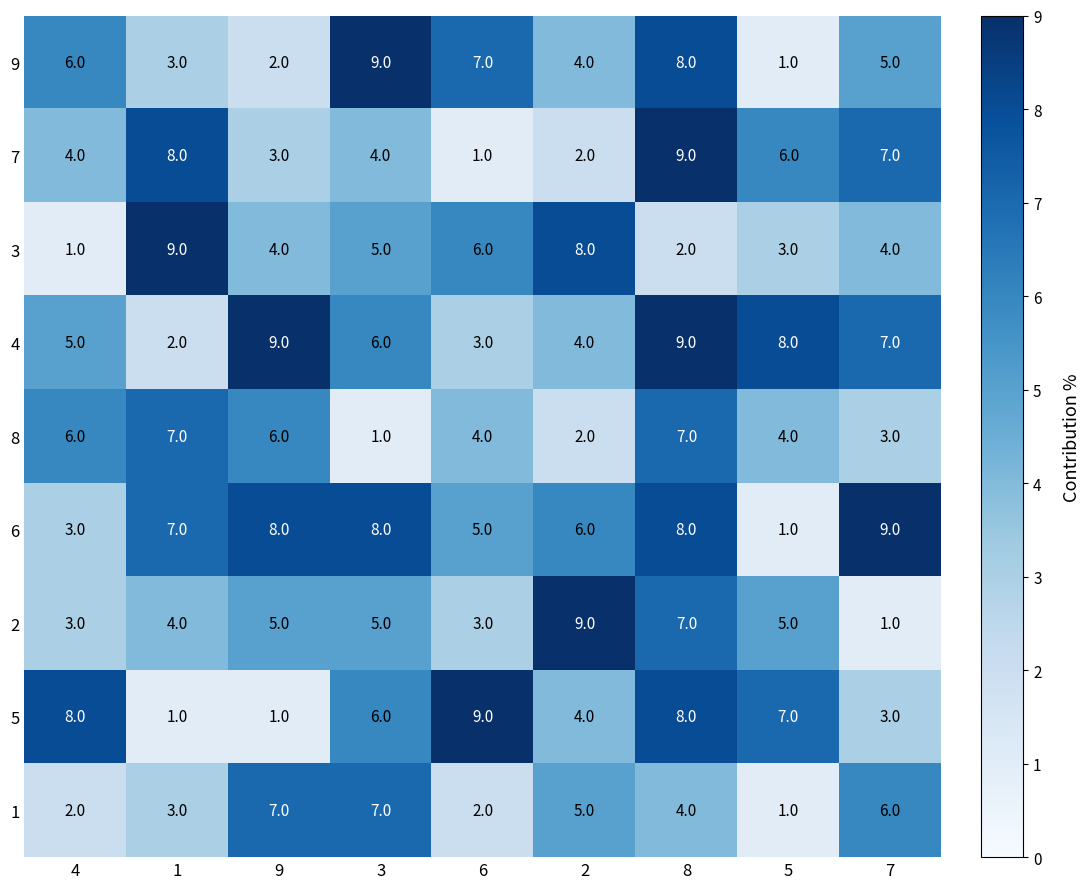

What is the sum of the 6 values at 1 and 6?

12